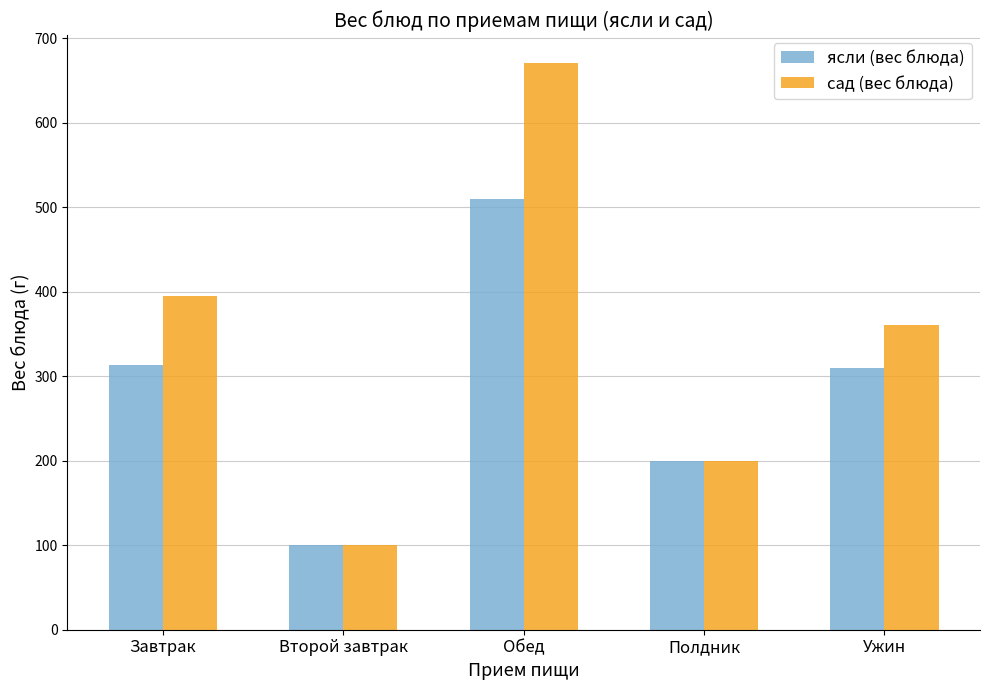

Reading left to right, what are all the values shown in this chart?

ясли (вес блюда): 313	100	510	200	310
сад (вес блюда): 395	100	670	200	360